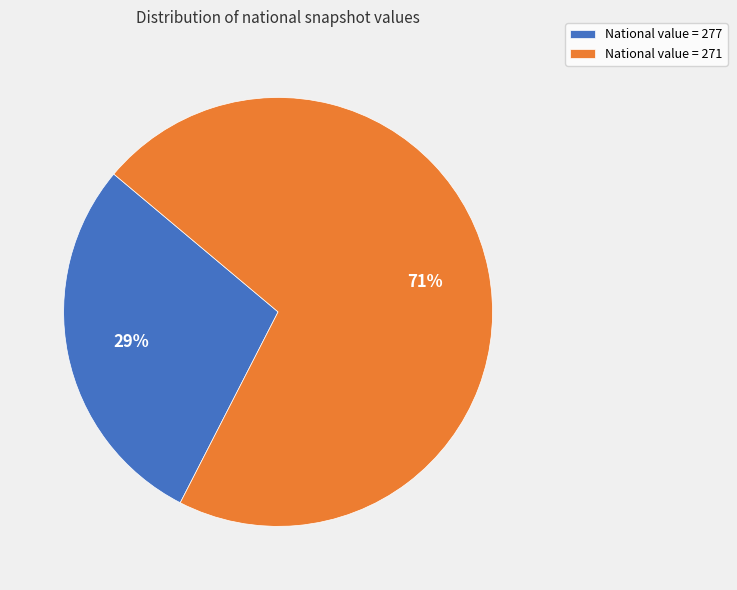

Which slice is the smallest?

National value = 277